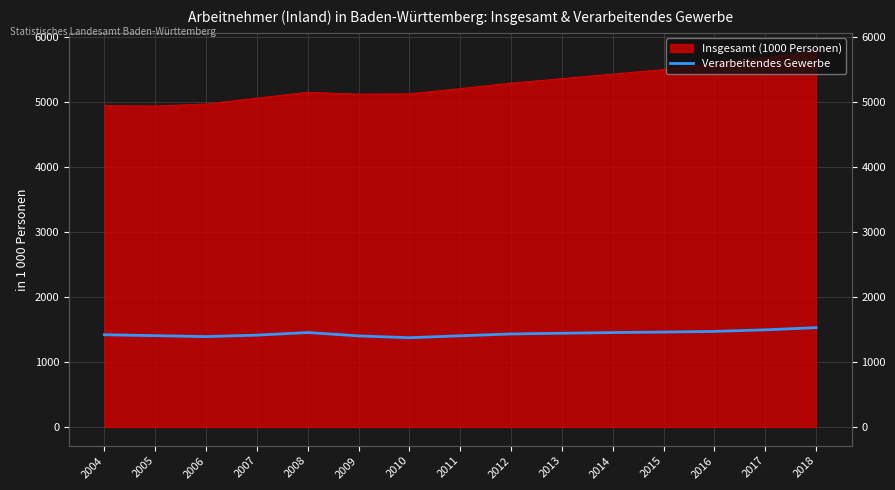

True or false: there are more than 0 points higher than both neighbors.

True